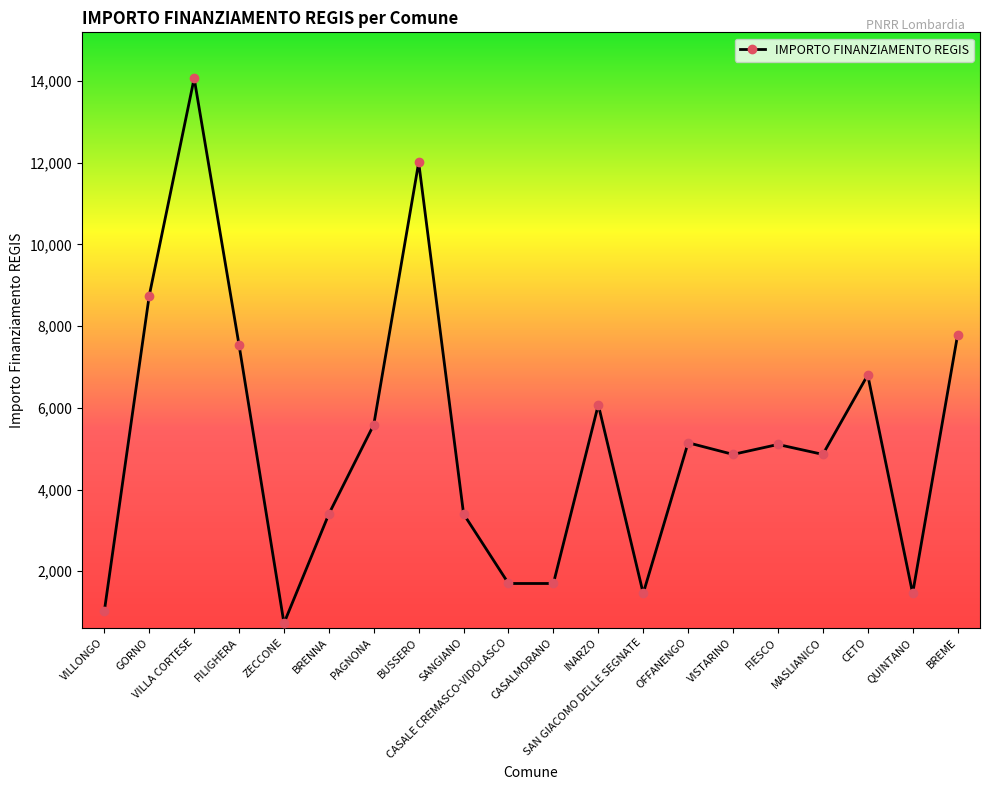

Approximately how many times larger is the value at FILIGHERA compared to OFFANENGO?

1.5